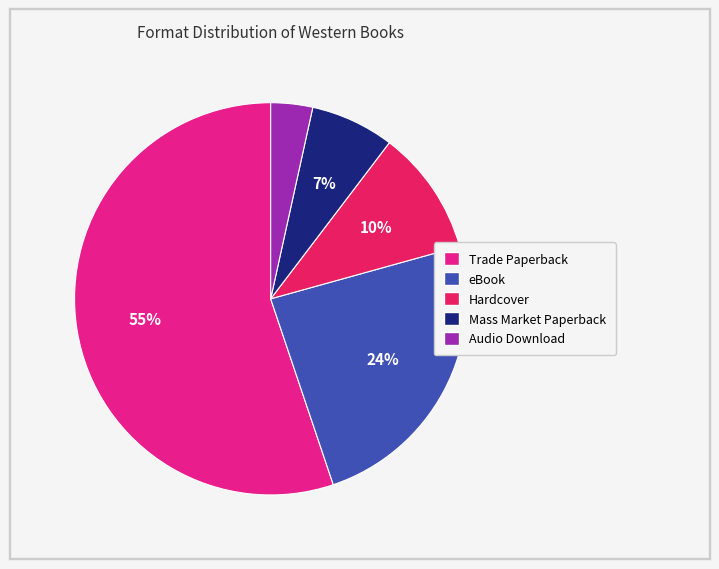

Do Mass Market Paperback and eBook together represent more than half of the pie?

No